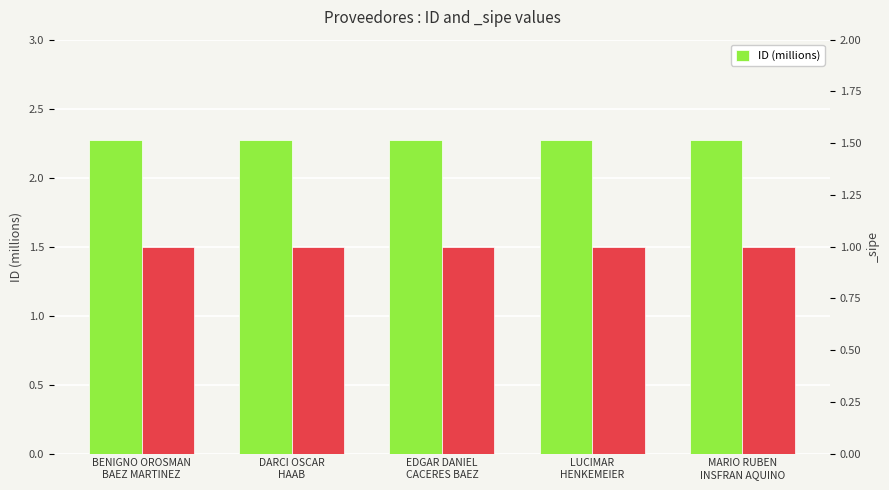

Approximately how many times larger is the value at MARIO RUBEN
INSFRAN AQUINO compared to BENIGNO OROSMAN
BAEZ MARTINEZ?

1.0